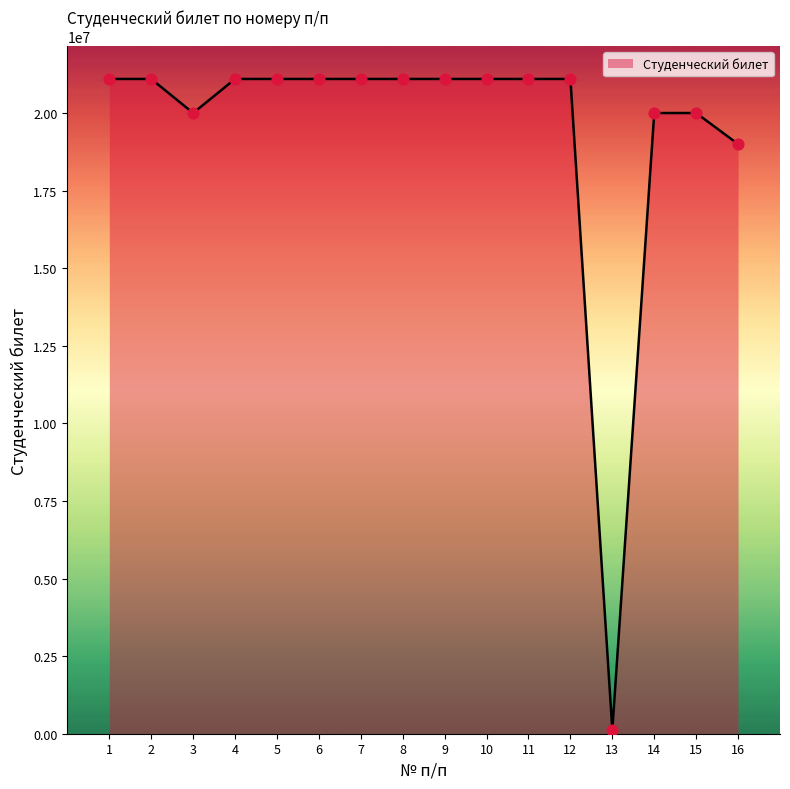

What is the change in value from 3 to 11?

+1097727